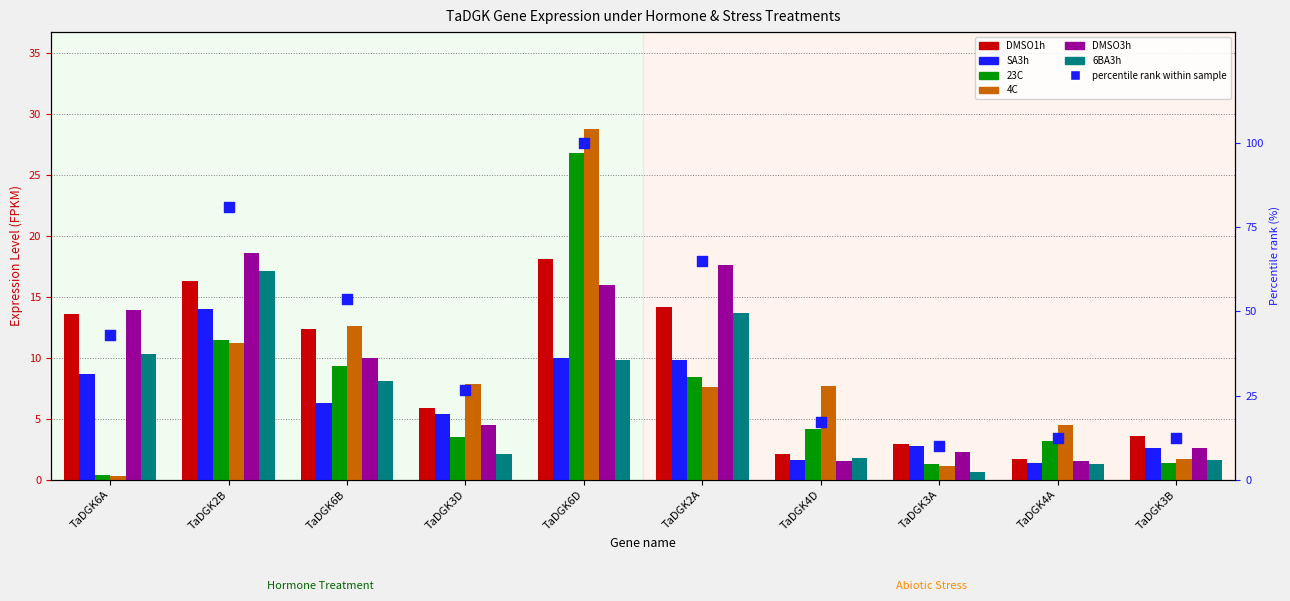

At which category is the sum across all series the highest?

TaDGK6D